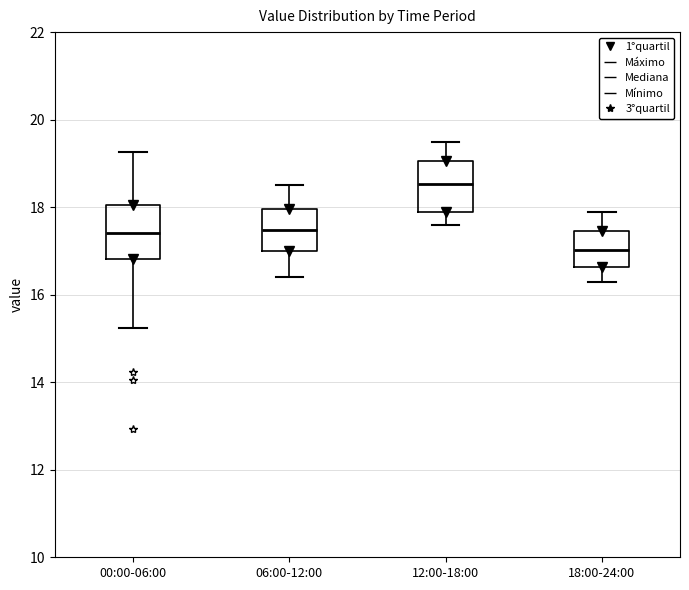

Reading left to right, transcribe this box plot: for each box, give where its median line is, the range the box spans, and where its two whiskers end, as read against the y-axis. The values are not printed on the chart, so give them approximately, as read against the axis.

00:00-06:00: median 17.4, box 16.8 to 18.0, whiskers 15.2 to 19.2
06:00-12:00: median 17.4, box 17.0 to 18.0, whiskers 16.4 to 18.6
12:00-18:00: median 18.6, box 17.8 to 19.0, whiskers 17.6 to 19.6
18:00-24:00: median 17.0, box 16.6 to 17.4, whiskers 16.4 to 18.0